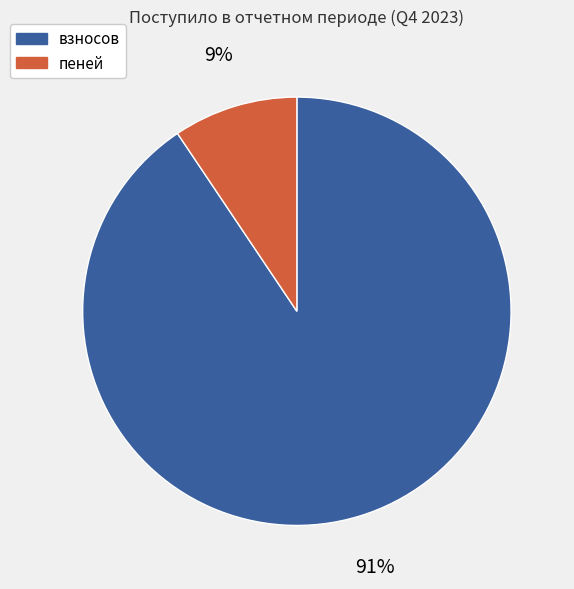

True or false: пеней accounts for 15% of the total.

False